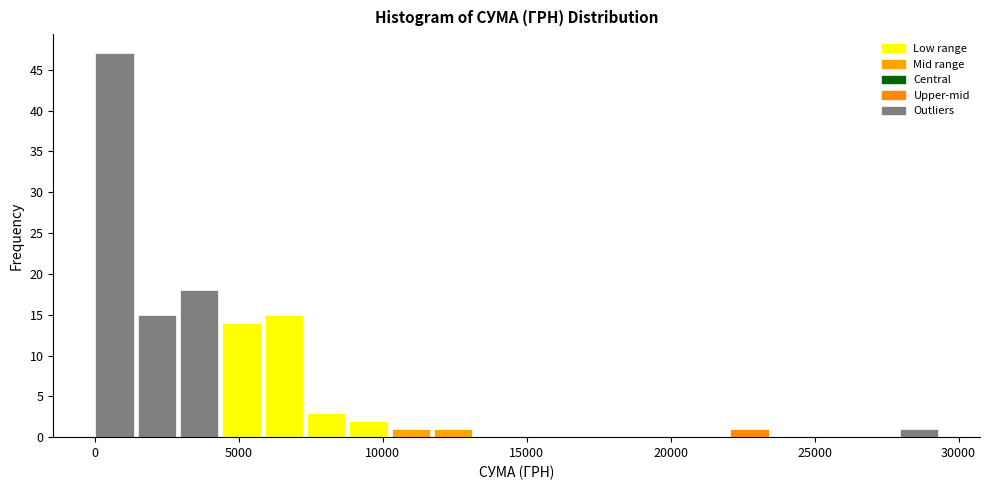

Around what value on the x-axis is the tallest bar? Give the approximate position of its centre, as read against the axis.

500